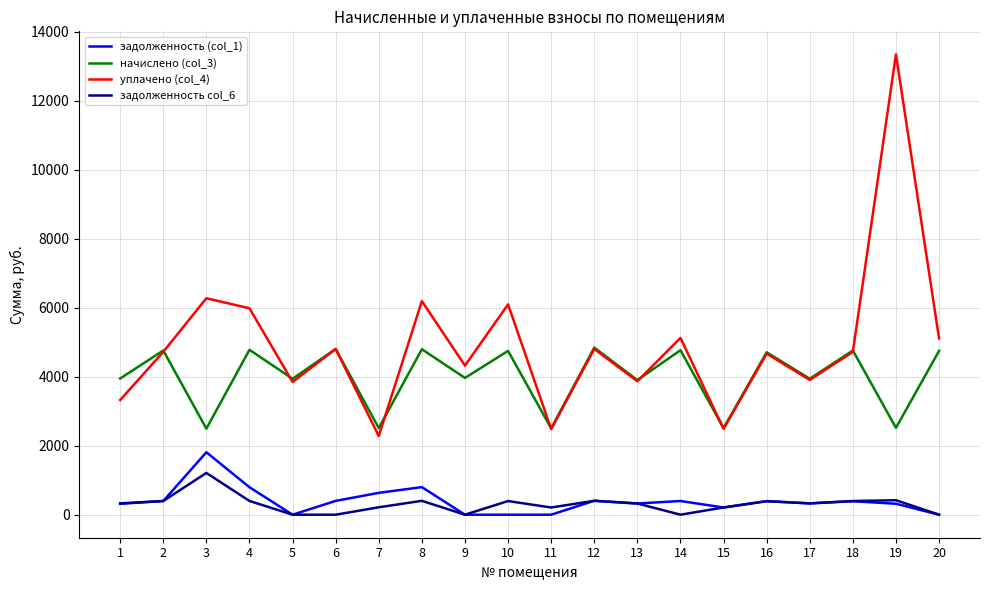

What are all the series names shown in the legend?

задолженность (col_1), начислено (col_3), уплачено (col_4), задолженность col_6